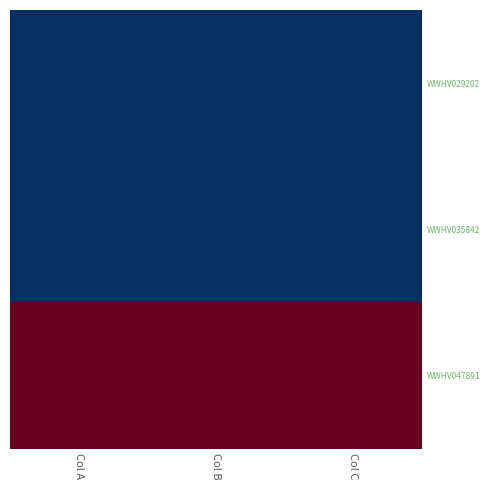

Which series has the widest spread of values?

WWHV029202